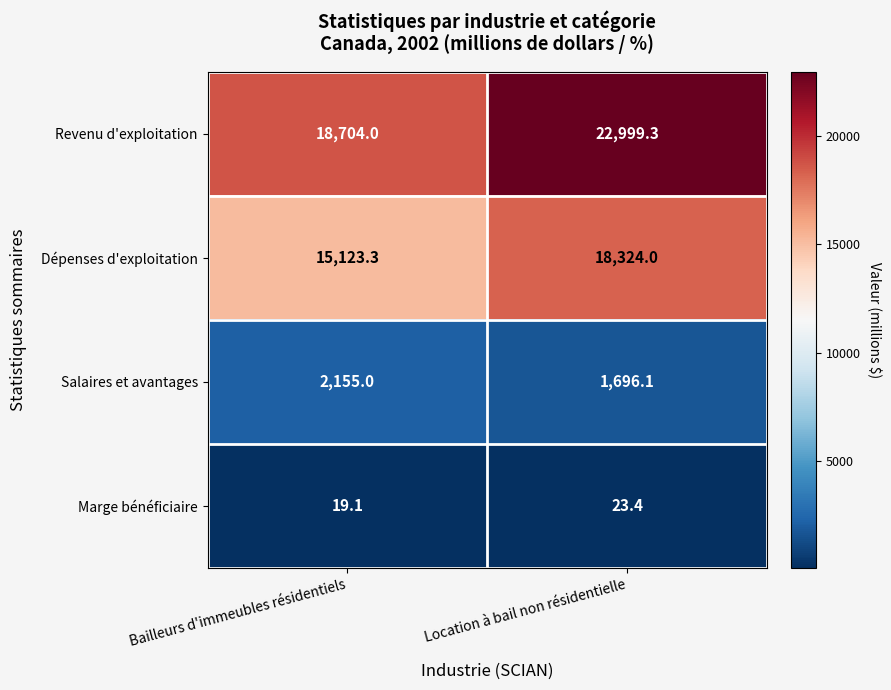

Which series has the widest spread of values?

Revenu d'exploitation